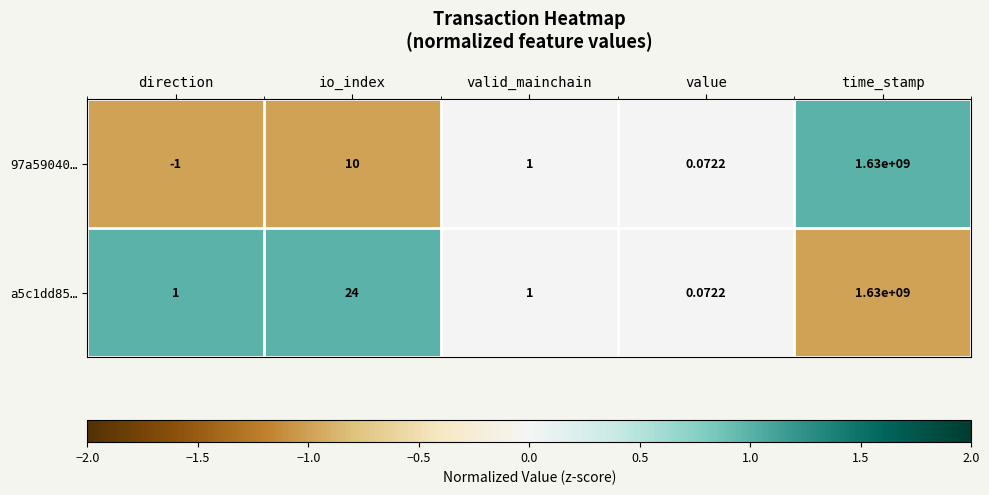

List the labels in order of 97a59040… value, largest first.

time_stamp, io_index, valid_mainchain, value, direction